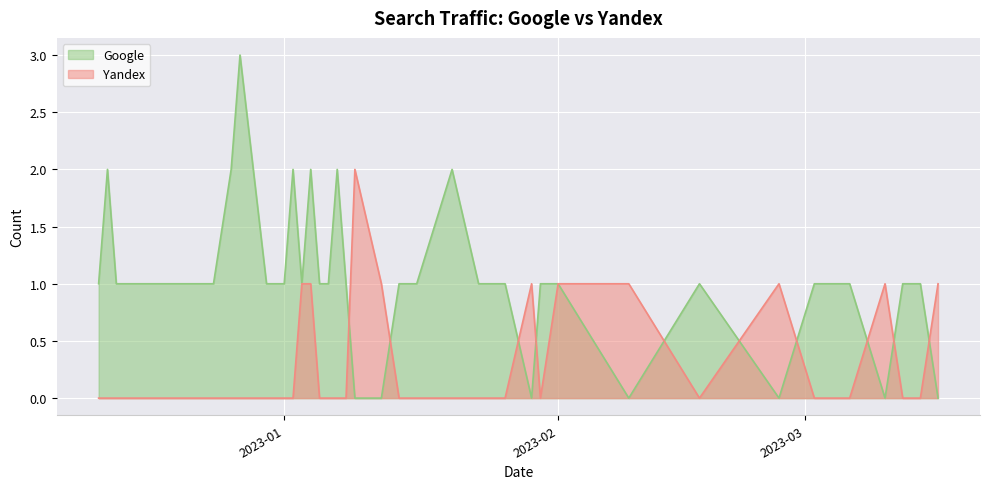

Is it true that Yandex equals 0 at 2023-01-16?

True